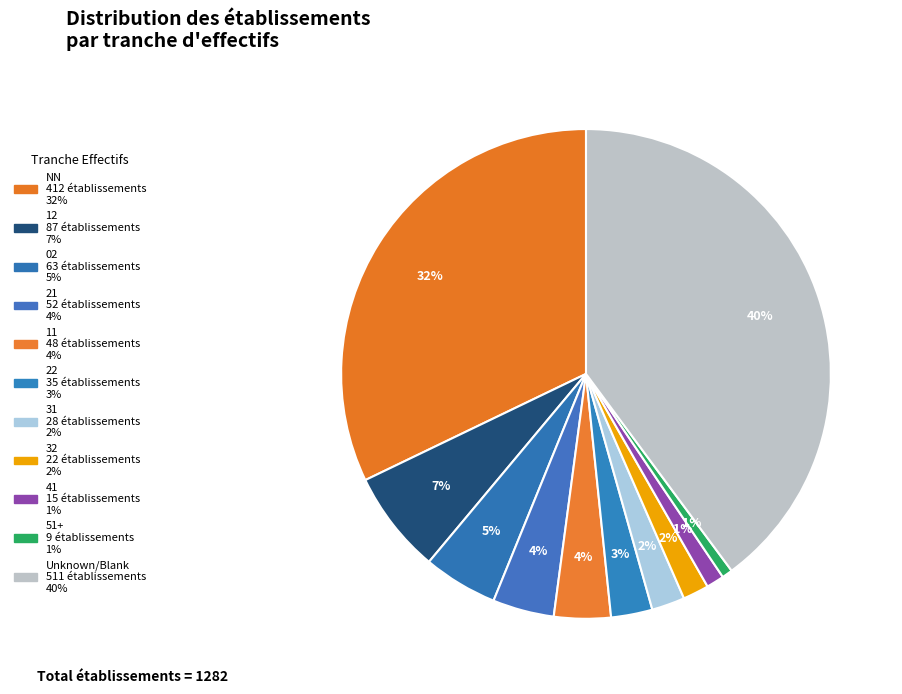

Count the number of slices in the pie.

11